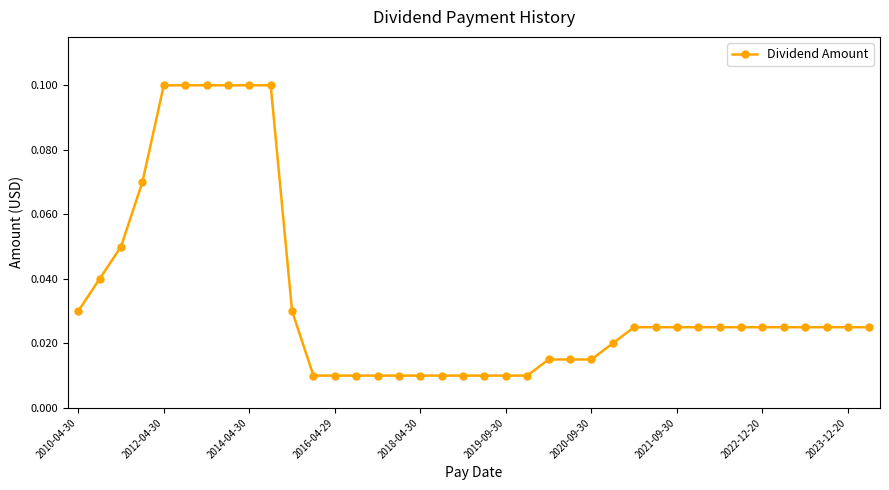

Count the values in the range 0 to 1.

38